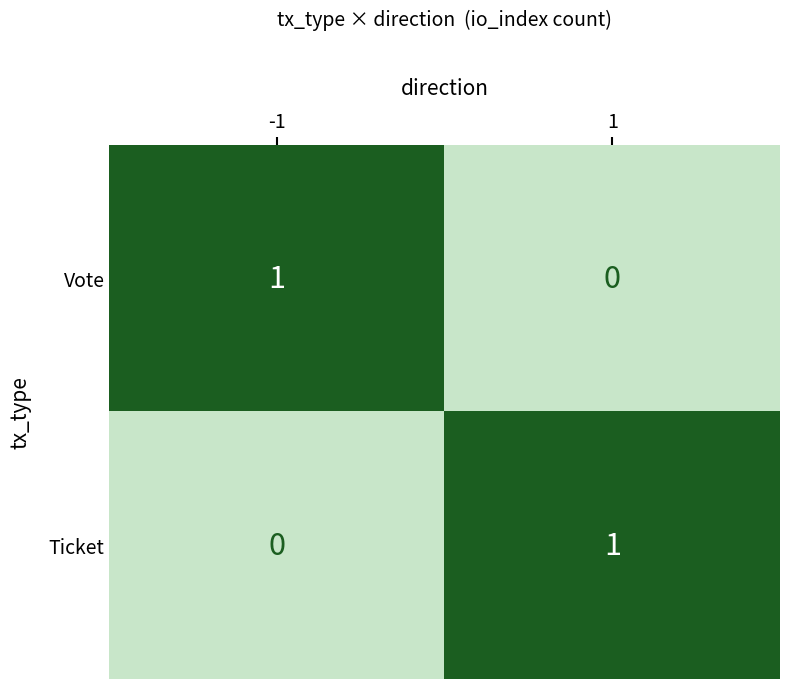

What is the spread (max minus min) of values at 1?

1